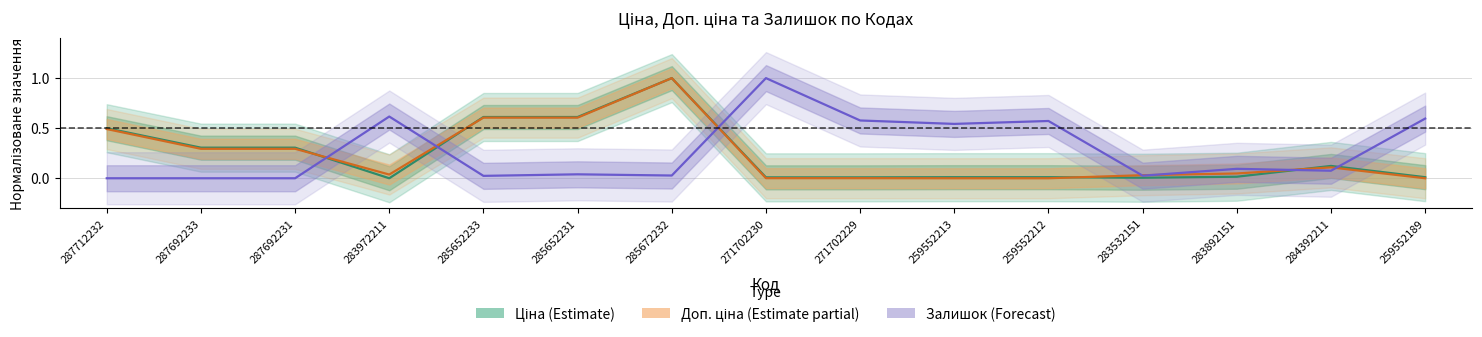

In Залишок, how many points are higher than both neighbors (excluding endpoints)?

5